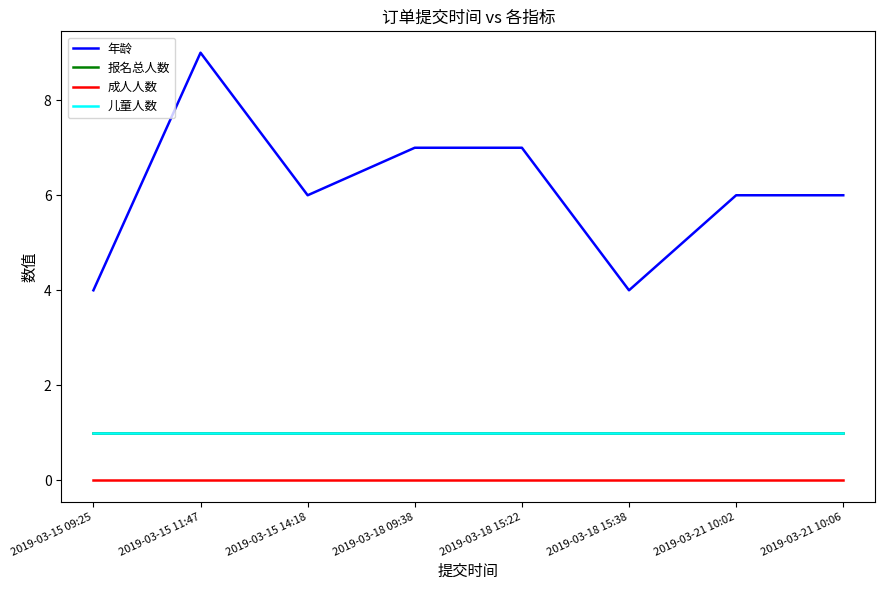

Which series has the largest total across all categories?

年龄